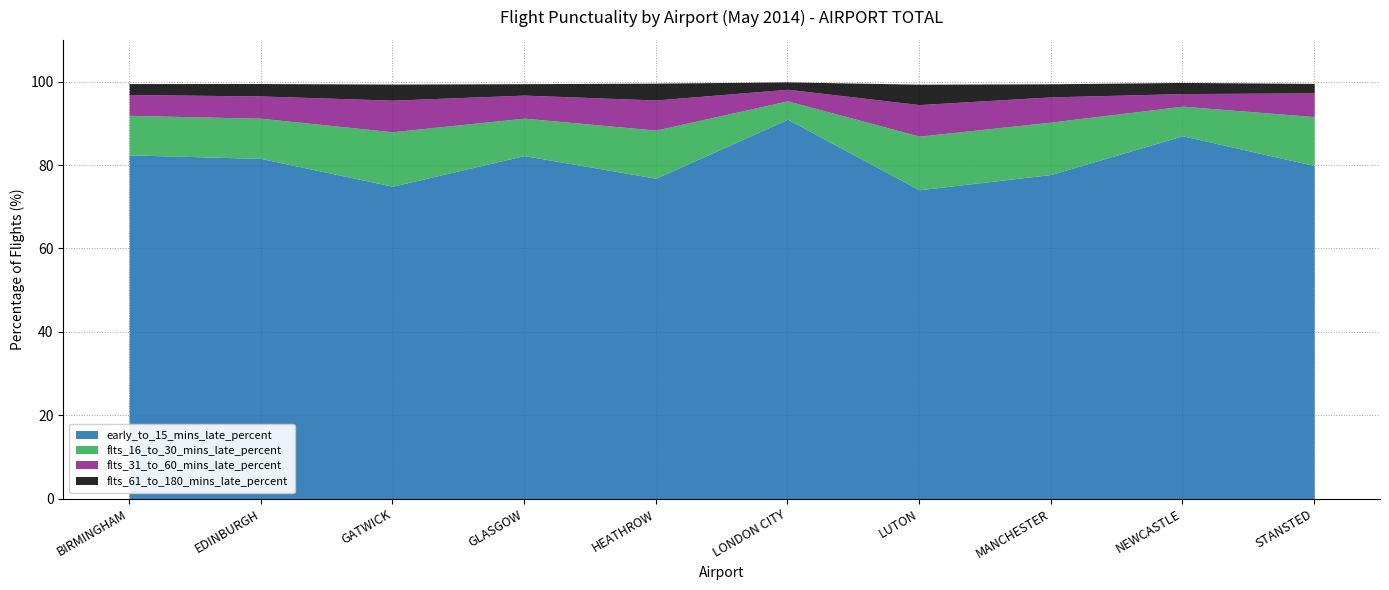

List the series in order of their peak value, lowest first.

flts_61_to_180_mins_late_percent, flts_31_to_60_mins_late_percent, flts_16_to_30_mins_late_percent, early_to_15_mins_late_percent